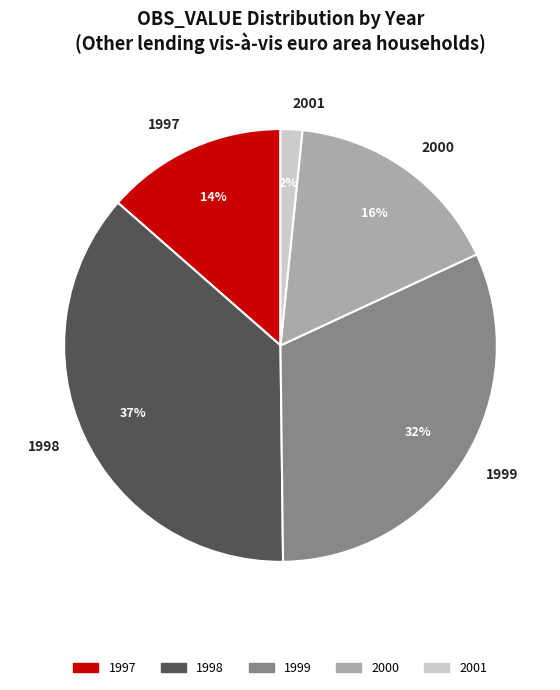

To the nearest percent, what portion does 2000 represent?

16%